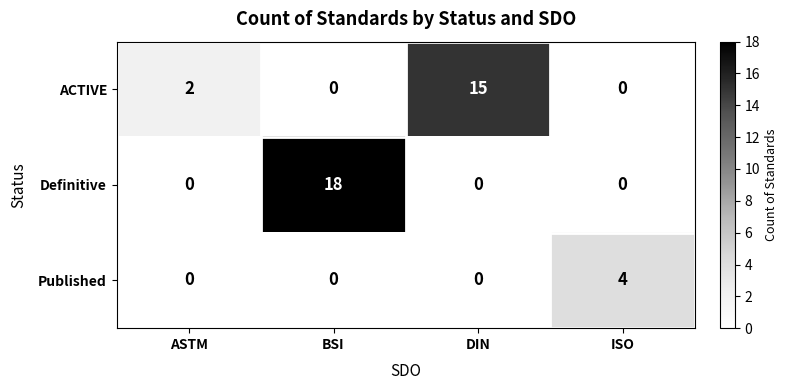

Reading left to right, what are all the values shown in this chart?

ACTIVE: ASTM=2	BSI=0	DIN=15	ISO=0
Definitive: ASTM=0	BSI=18	DIN=0	ISO=0
Published: ASTM=0	BSI=0	DIN=0	ISO=4